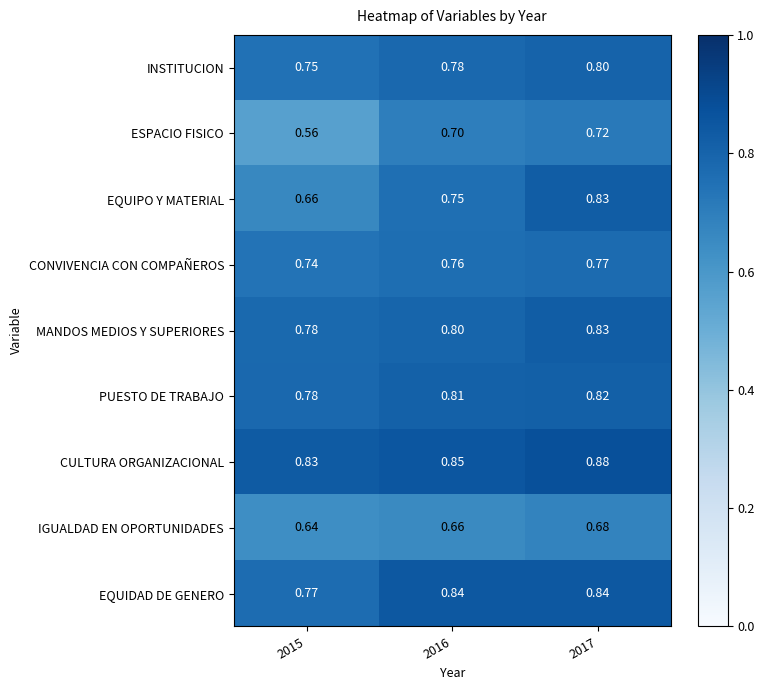

How many categories are shown in the chart?

3